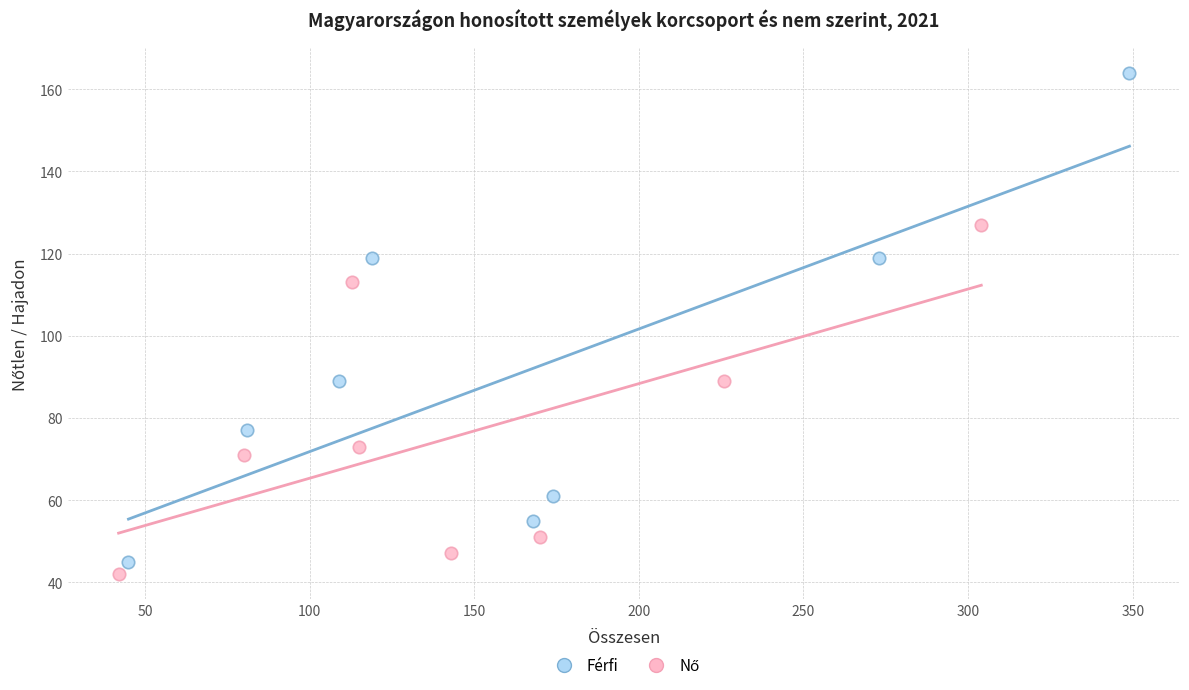

Which series reaches the maximum Y coordinate?

Férfi